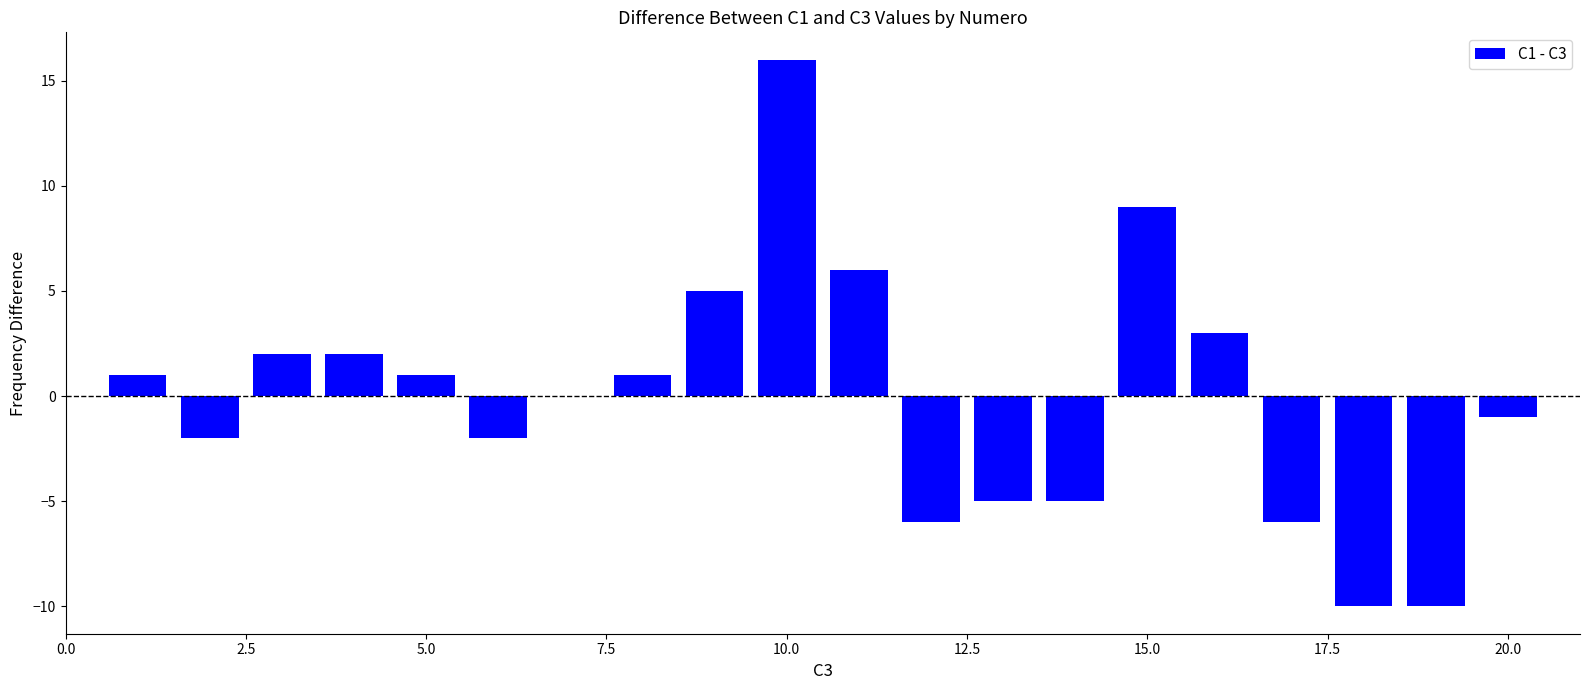

What is the maximum value shown in the chart?

16